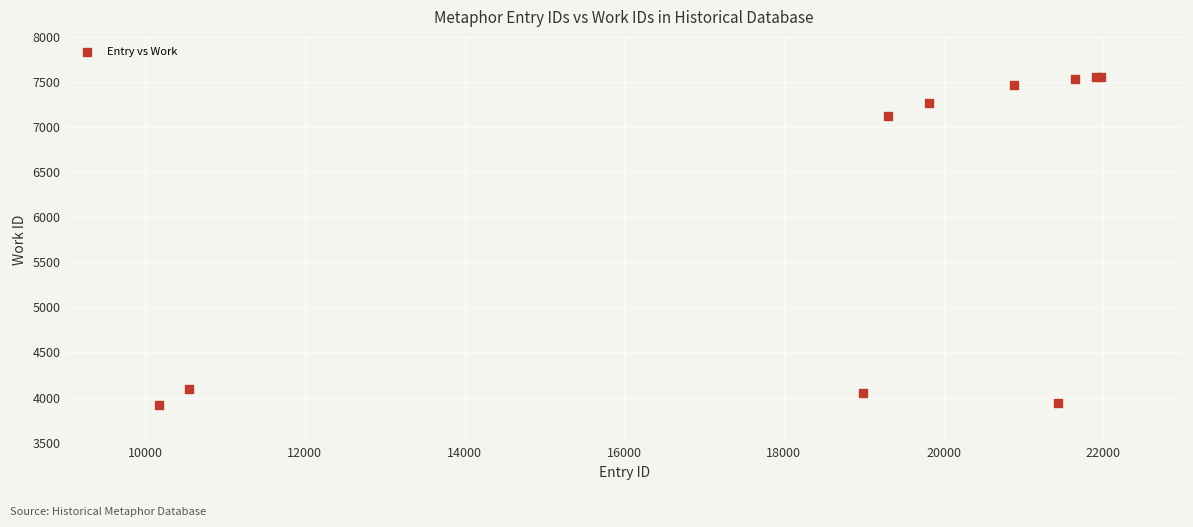

What Y value in the scatter plot is closest to 5736?

7124